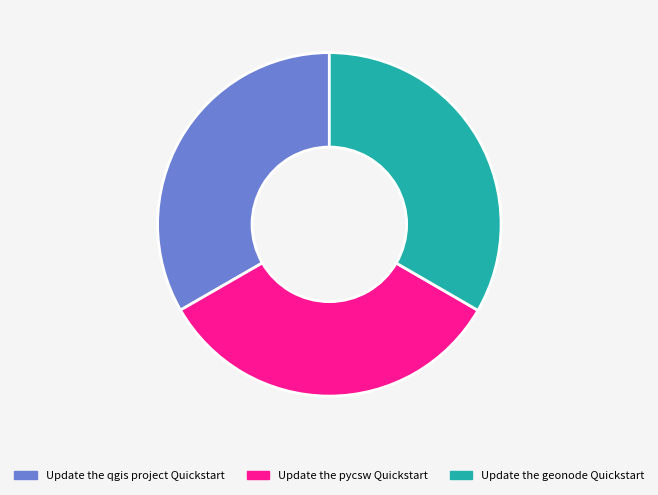

The Update the pycsw Quickstart slice represents 33% of the pie. True or false?

True